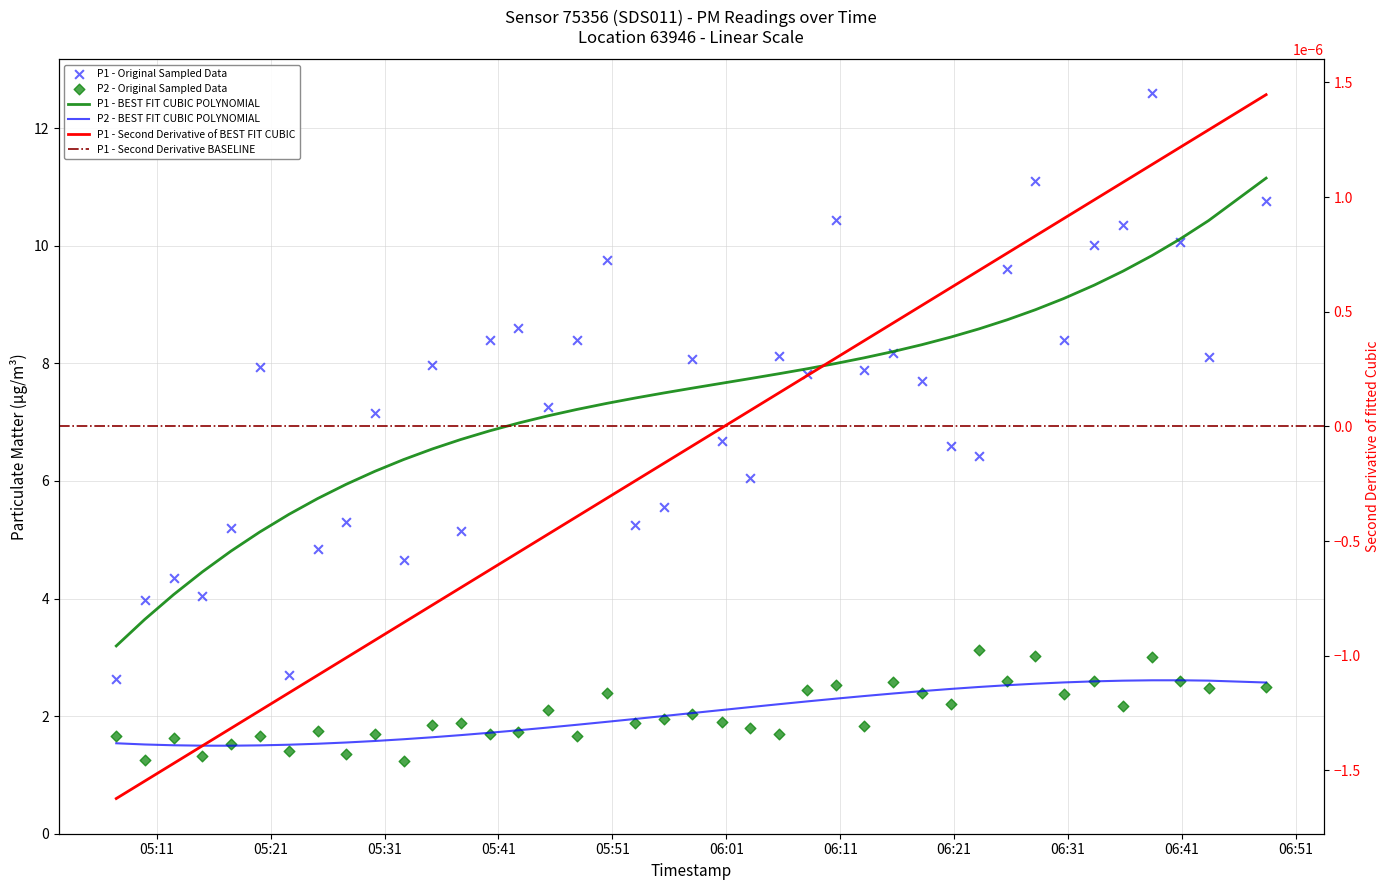

Which series has the widest spread of Y values?

P1